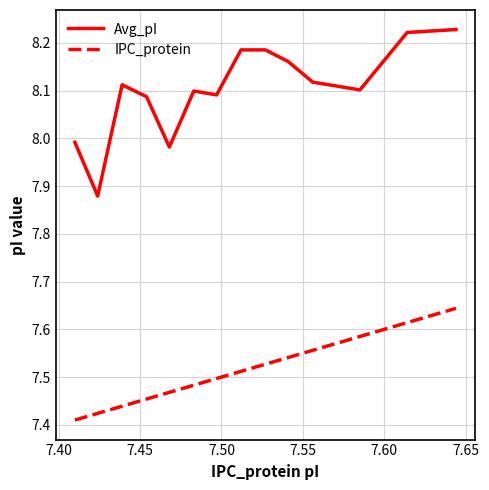

True or false: IPC_protein and Avg_pI cross at least once.

False